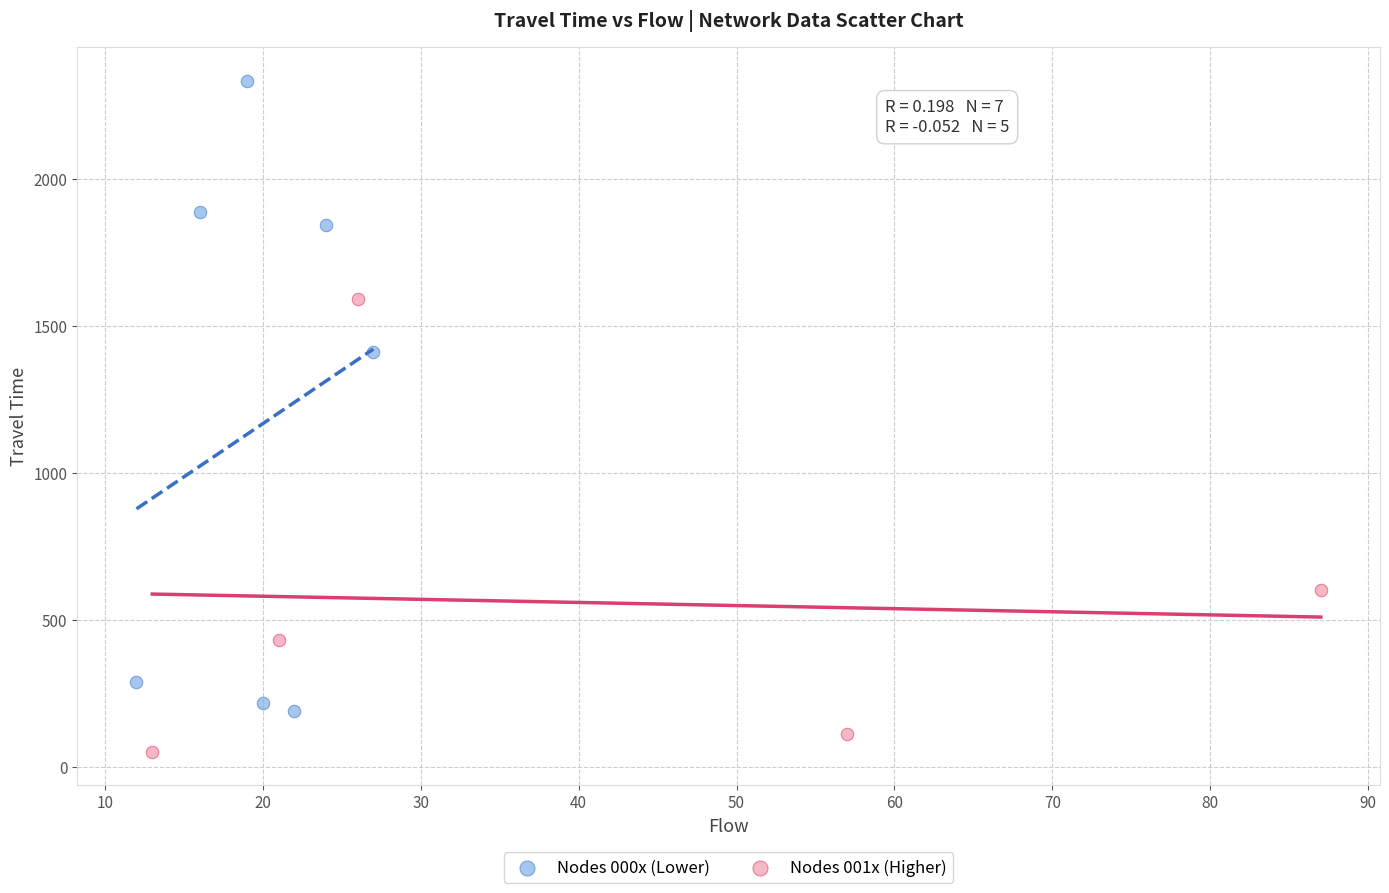

Which series has the widest spread of Y values?

Nodes 000x (Lower)